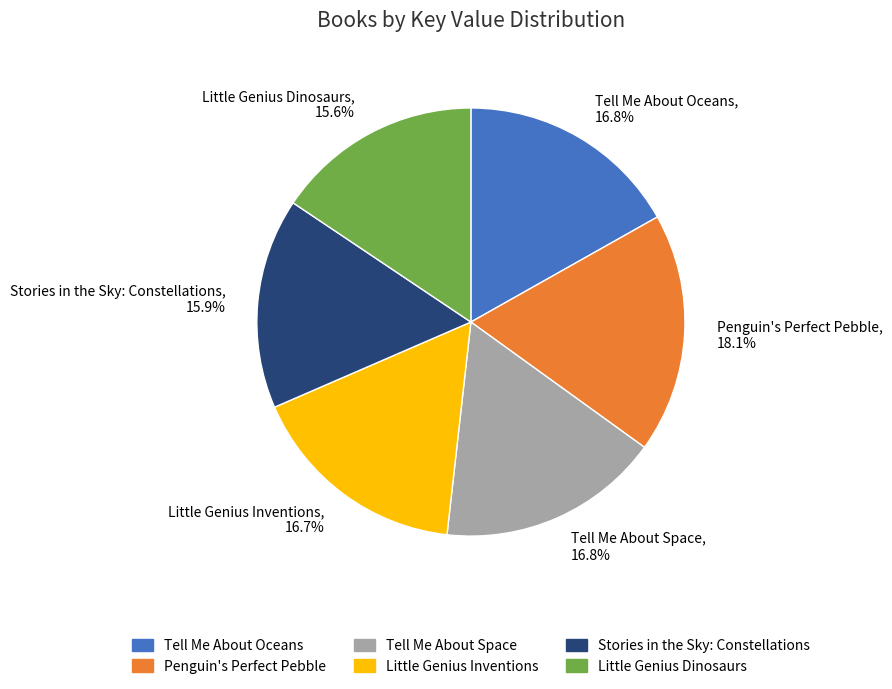

Combined, what portion of the pie is Penguin's Perfect Pebble and Little Genius Inventions?

34.8%